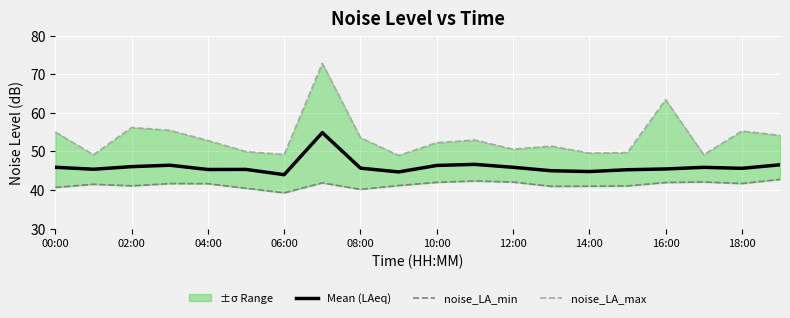

The value of Mean (LAeq) at 00:00 is 45.9. True or false?

True